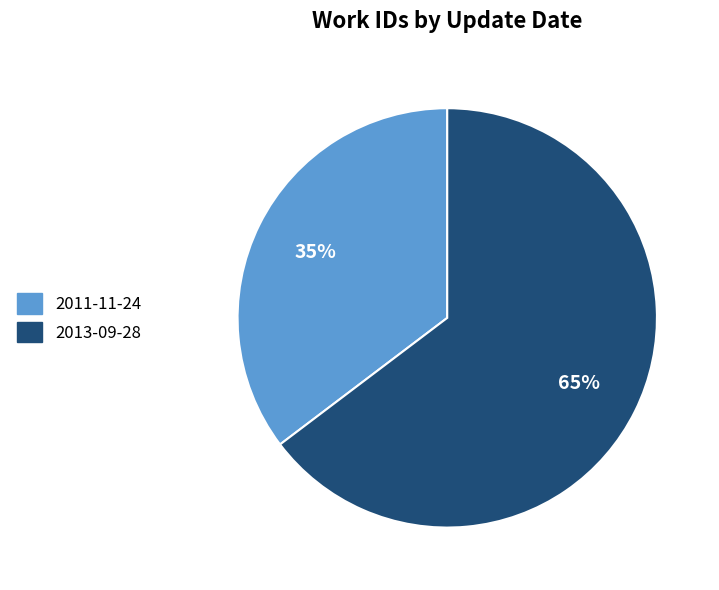

Count the number of slices in the pie.

2